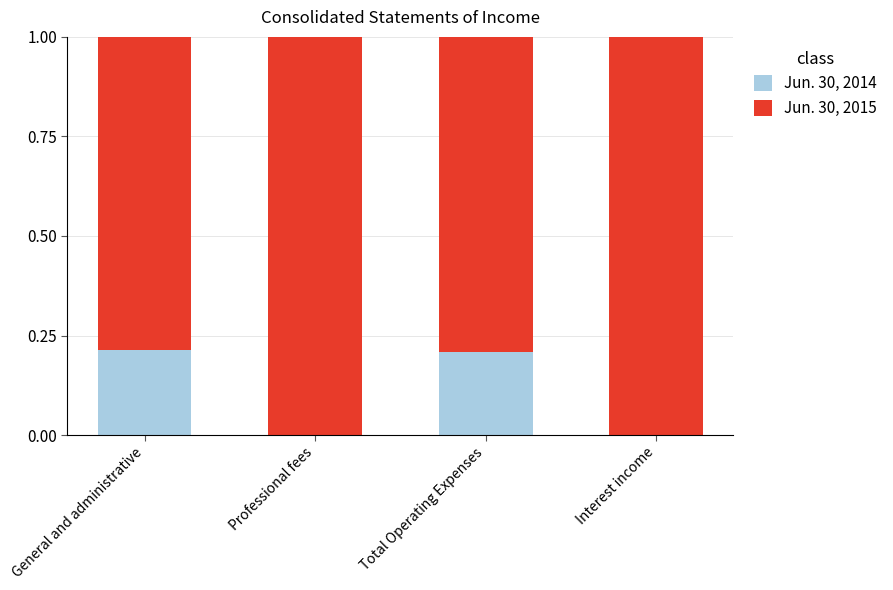

The Jun. 30, 2014 series shows 0.2 at Total Operating Expenses. True or false?

True